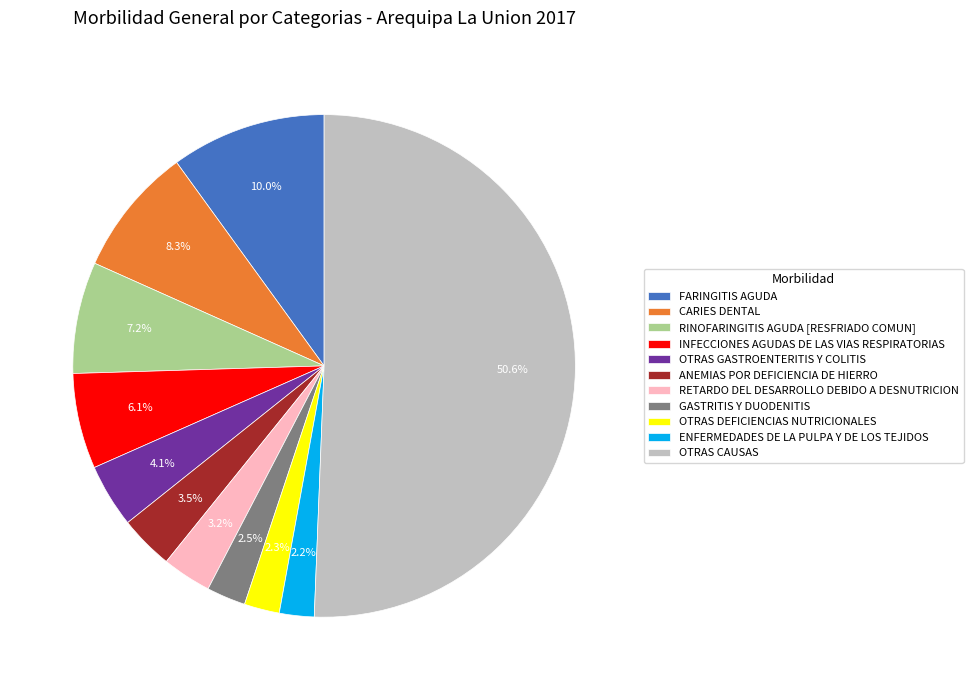

Which slice is the largest?

OTRAS CAUSAS